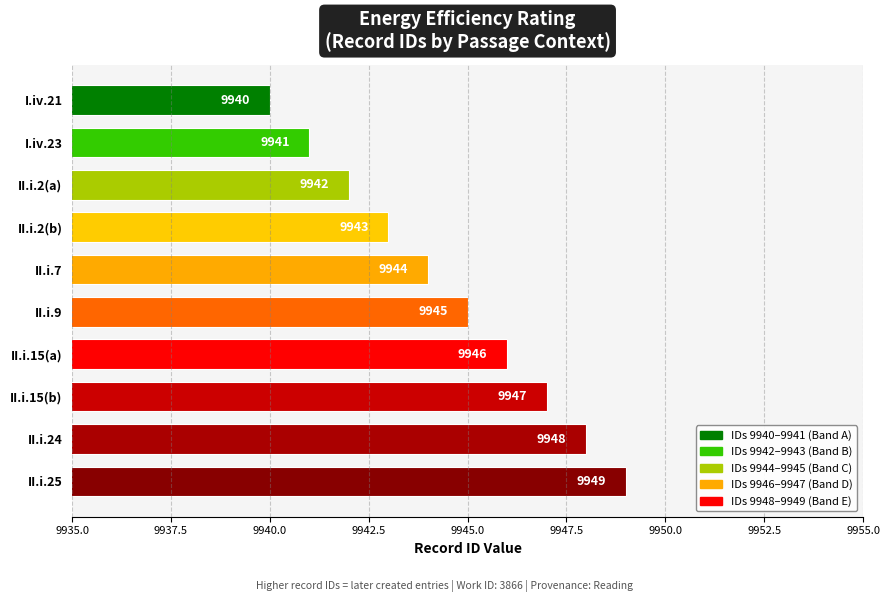

What is the ratio of the value at I.iv.21 to the value at II.i.9?

1.0